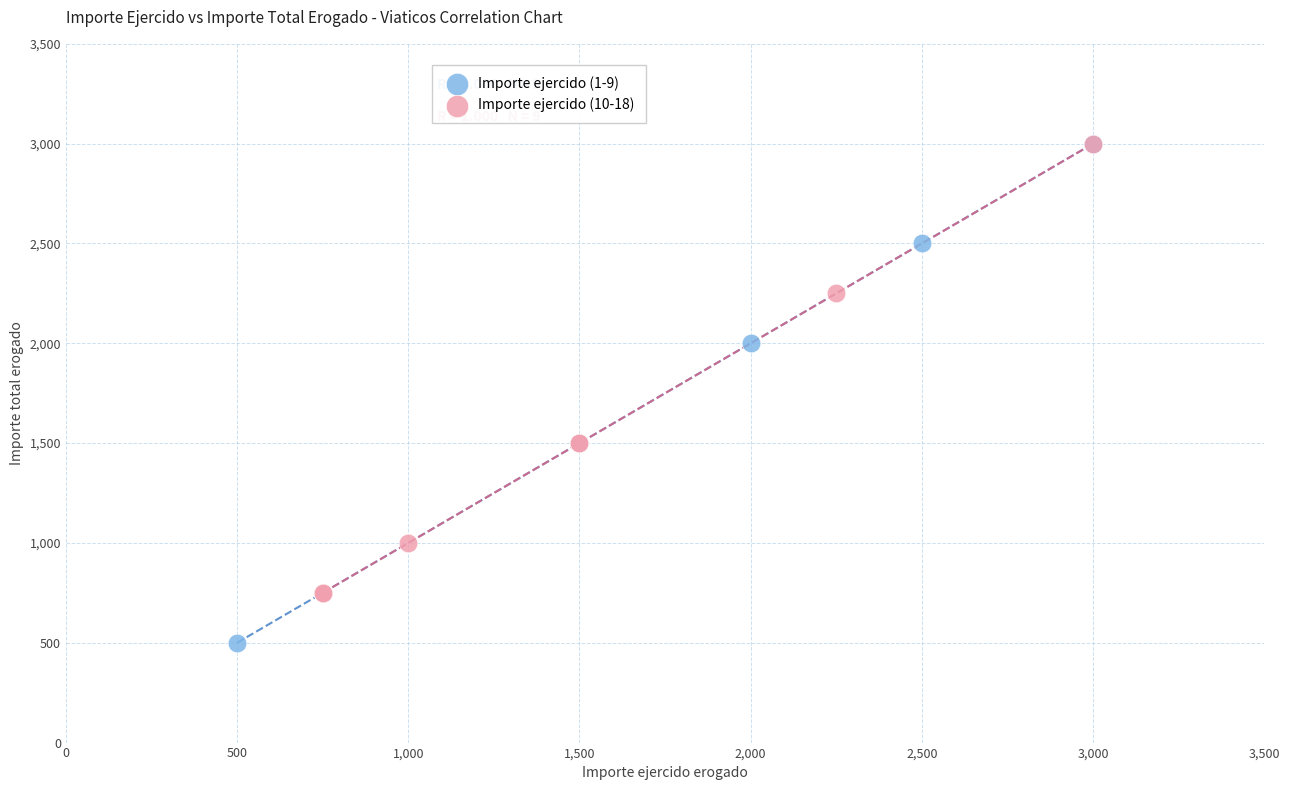

Which series reaches the minimum Y coordinate?

Importe ejercido (1-9)